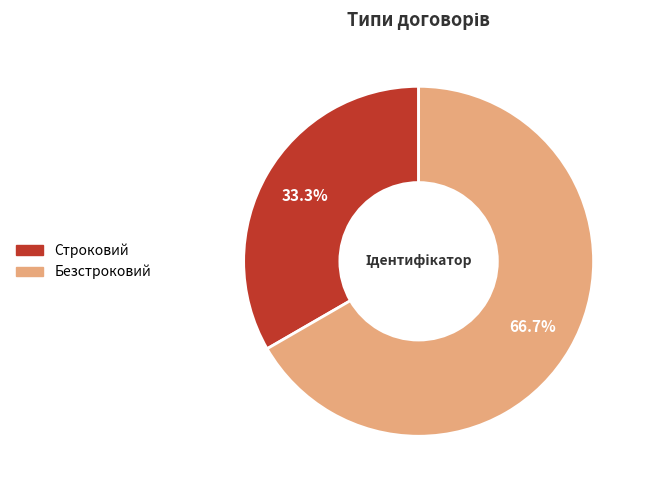

Between Безстроковий and Строковий, which is larger?

Безстроковий